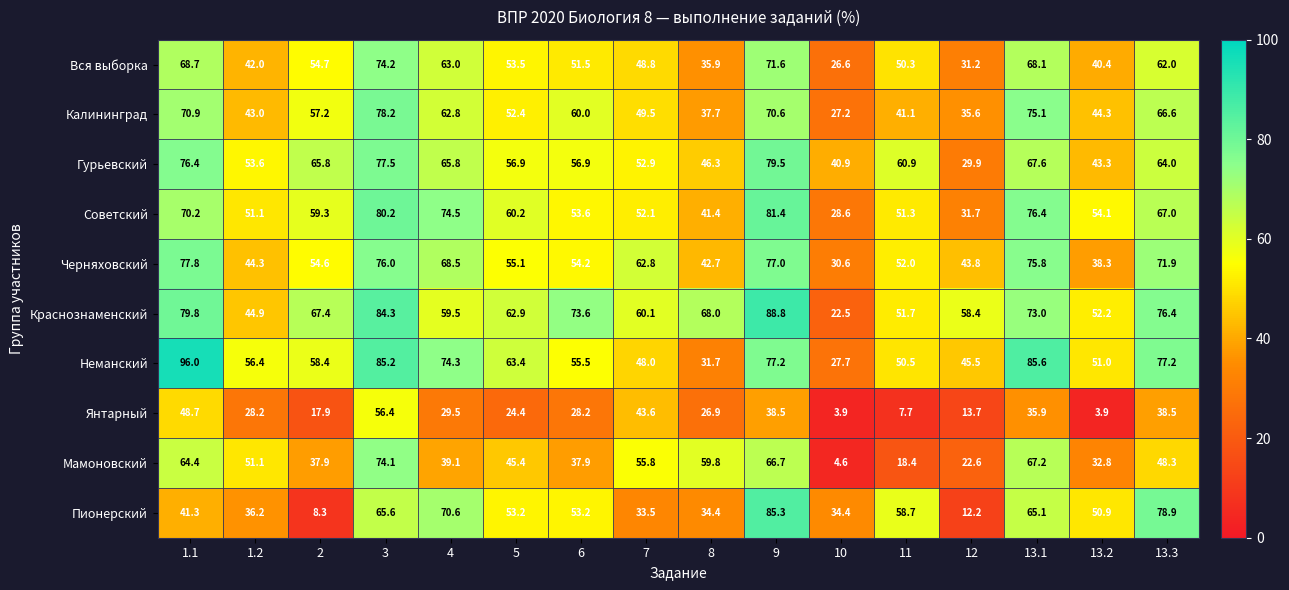

What is the total value across all series at 13.3?

650.8